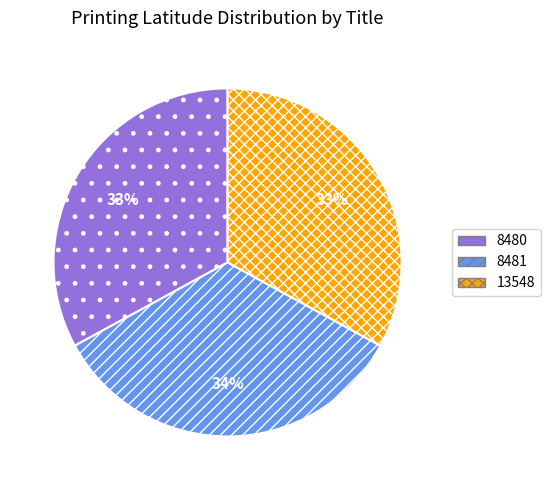

Which slice is the largest?

8481